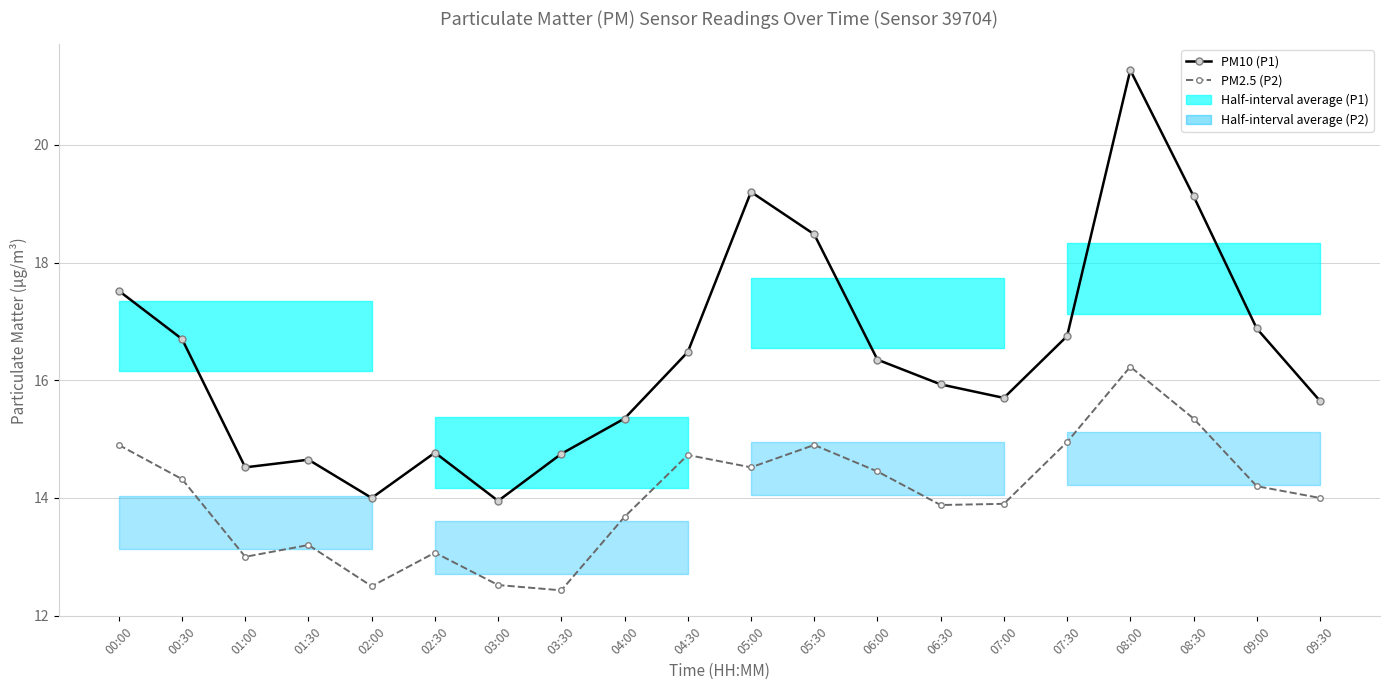

Which series has the widest spread of values?

PM10 (P1)